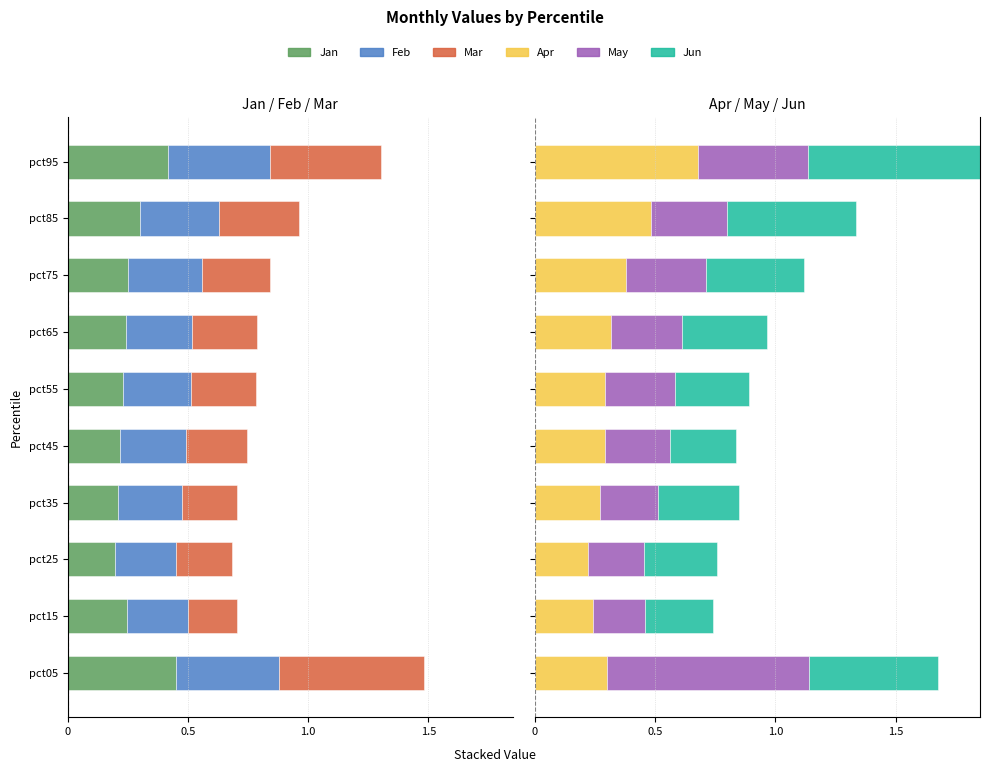

The value of Jan at pct45 is -0.3. True or false?

False